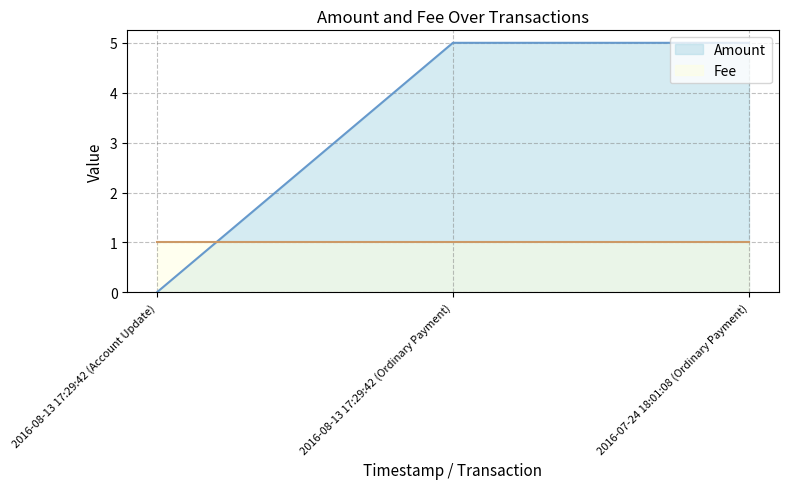

Rank the categories by value from lowest to highest.

2016-08-13 17:29:42 (Account Update), 2016-08-13 17:29:42 (Ordinary Payment), 2016-07-24 18:01:08 (Ordinary Payment)